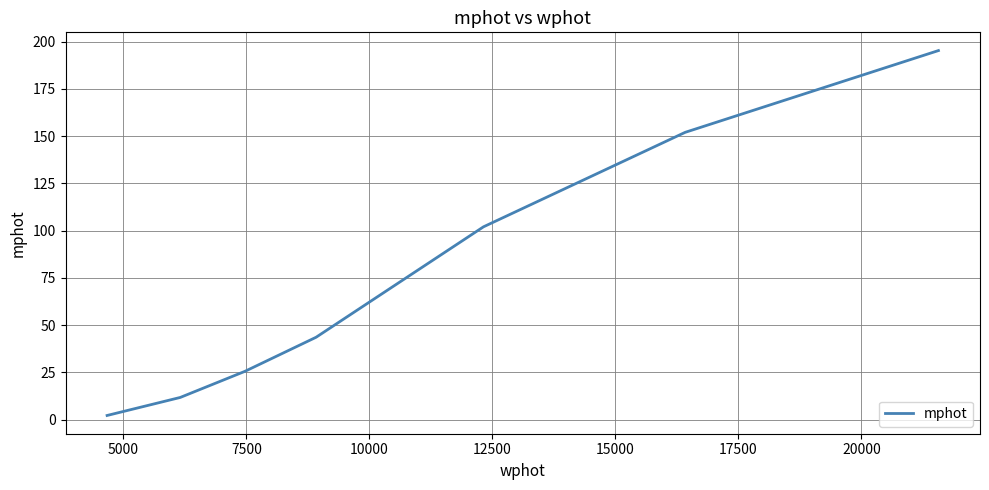

What is the difference between the maximum and second lowest values?

183.6